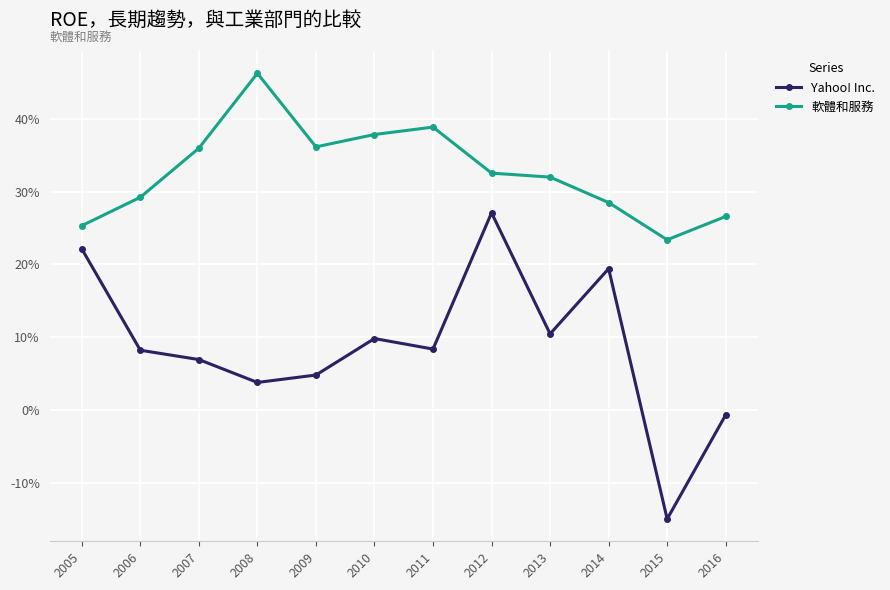

True or false: 軟體和服務 has more than 2 interior local peaks.

False